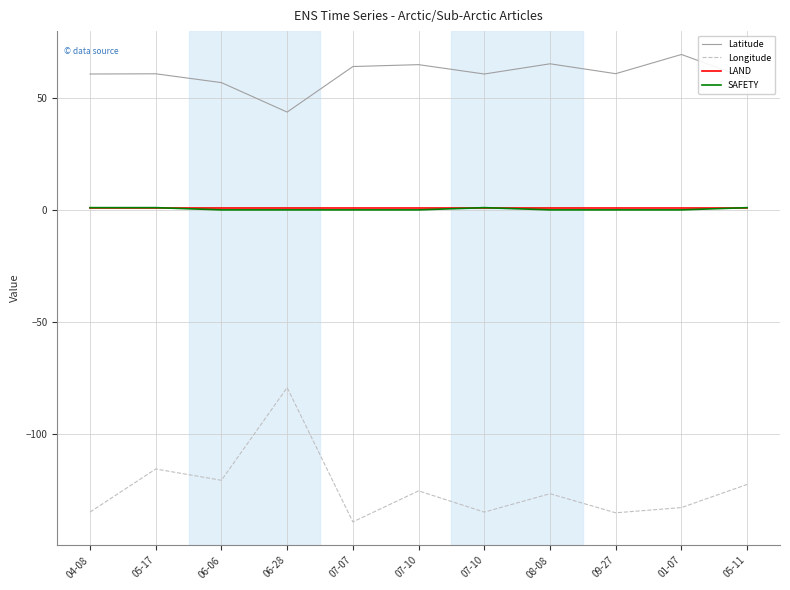

Is this an area chart (filled region under the line)?

No